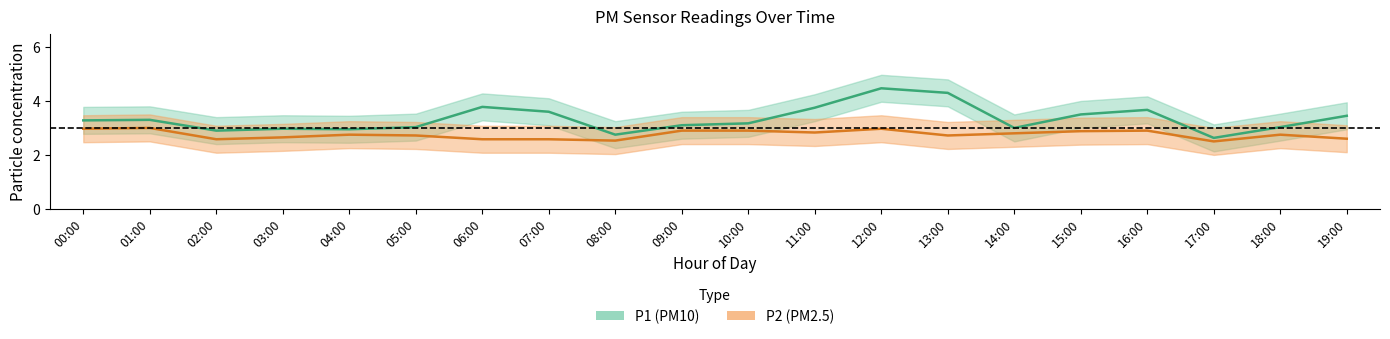

What position from the left is 10:00?

11